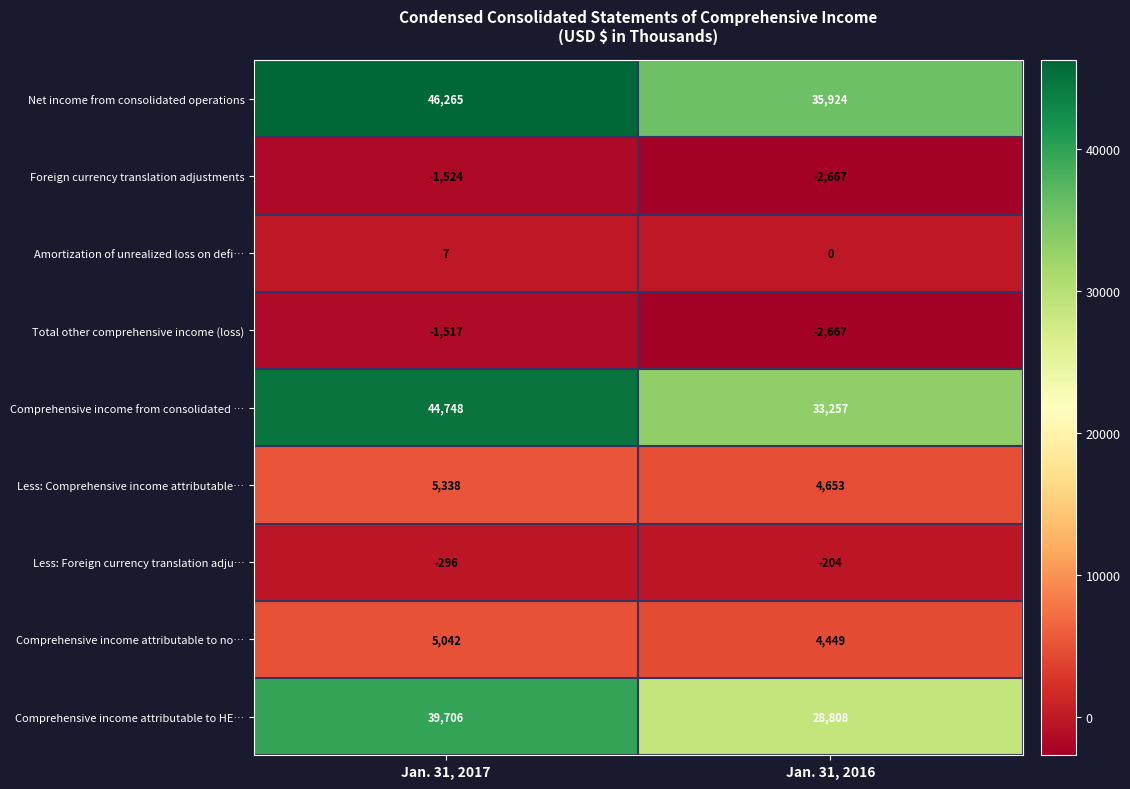

The Comprehensive income from consolidated … series shows 19559 at Jan. 31, 2016. True or false?

False